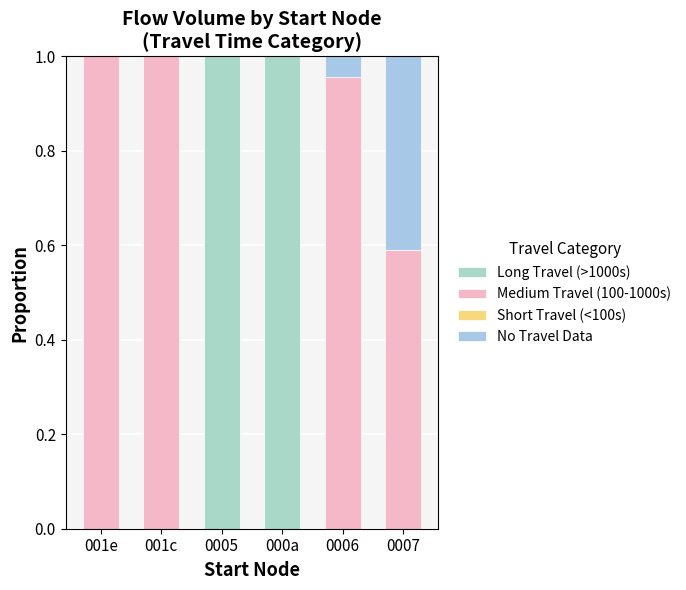

Are the bars horizontal?

No